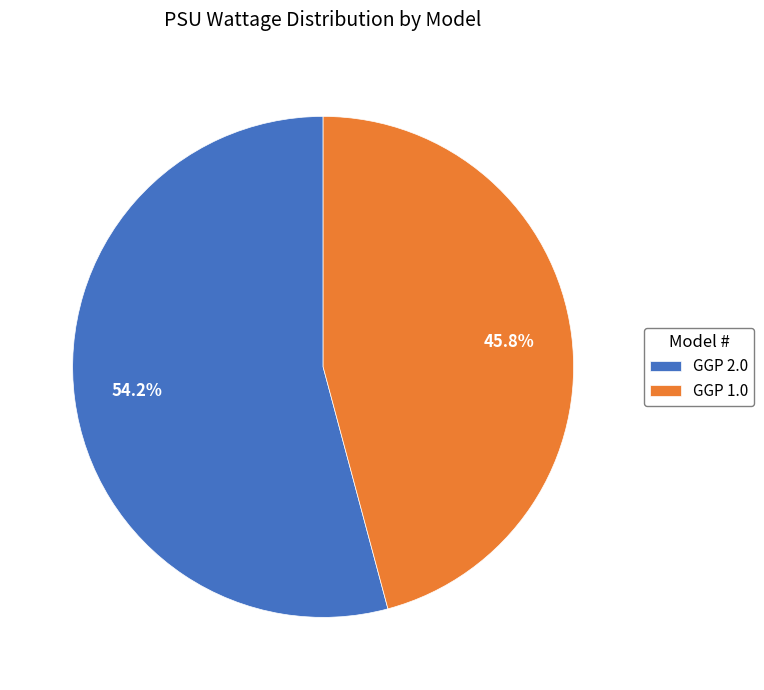

Which category accounts for the majority?

GGP 2.0